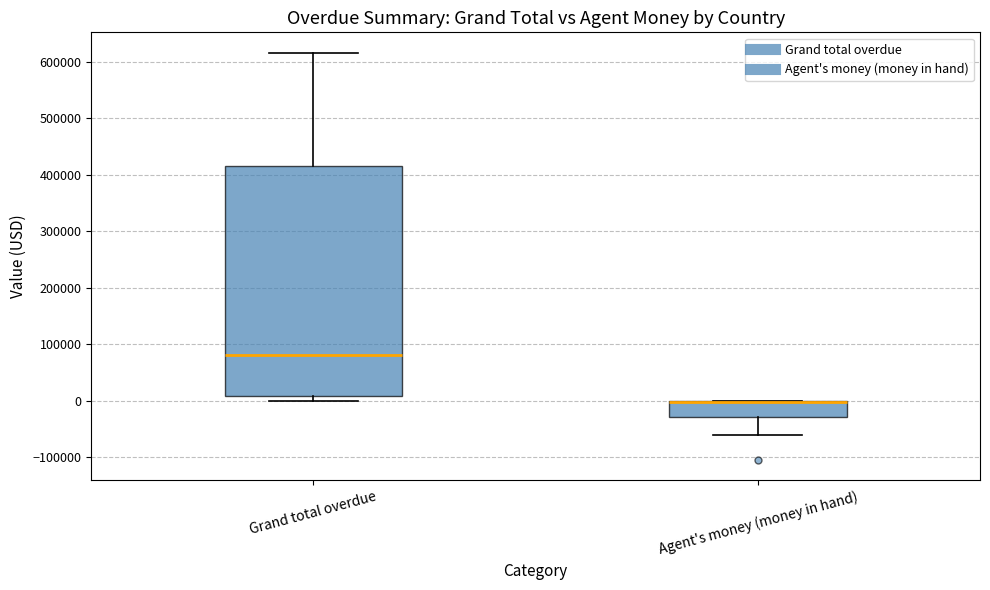

Comparing the boxes themselves (not the whiskers), which one is the tallest?

Grand total overdue